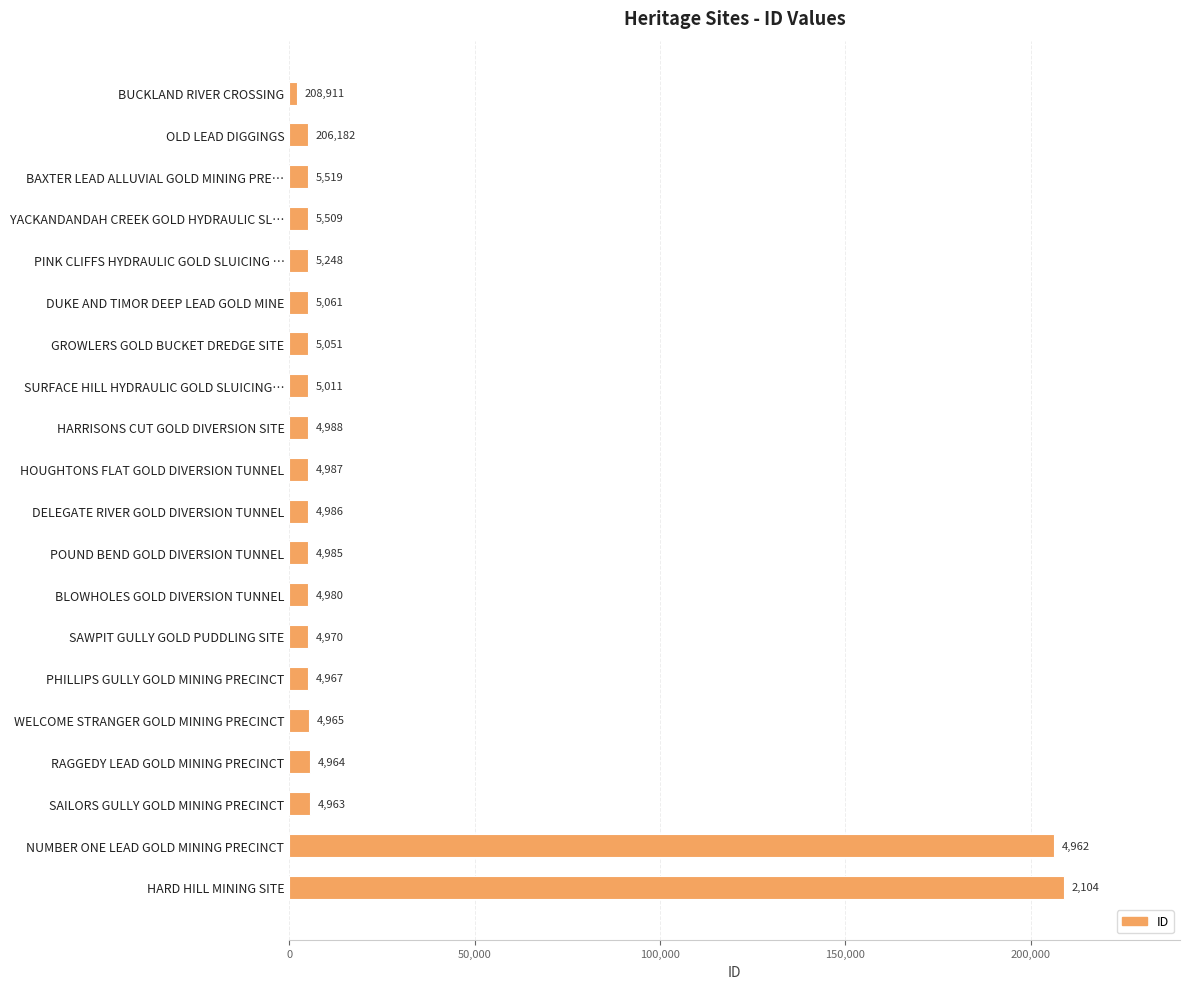

List the labels in order of value, smallest first.

BUCKLAND RIVER CROSSING, OLD LEAD DIGGINGS, BAXTER LEAD ALLUVIAL GOLD MINING PRE…, YACKANDANDAH CREEK GOLD HYDRAULIC SL…, PINK CLIFFS HYDRAULIC GOLD SLUICING …, DUKE AND TIMOR DEEP LEAD GOLD MINE, GROWLERS GOLD BUCKET DREDGE SITE, SURFACE HILL HYDRAULIC GOLD SLUICING…, HARRISONS CUT GOLD DIVERSION SITE, HOUGHTONS FLAT GOLD DIVERSION TUNNEL, DELEGATE RIVER GOLD DIVERSION TUNNEL, POUND BEND GOLD DIVERSION TUNNEL, BLOWHOLES GOLD DIVERSION TUNNEL, SAWPIT GULLY GOLD PUDDLING SITE, PHILLIPS GULLY GOLD MINING PRECINCT, WELCOME STRANGER GOLD MINING PRECINCT, RAGGEDY LEAD GOLD MINING PRECINCT, SAILORS GULLY GOLD MINING PRECINCT, NUMBER ONE LEAD GOLD MINING PRECINCT, HARD HILL MINING SITE